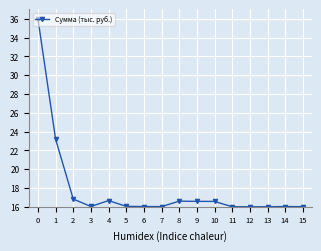

What is the average value?

17.9